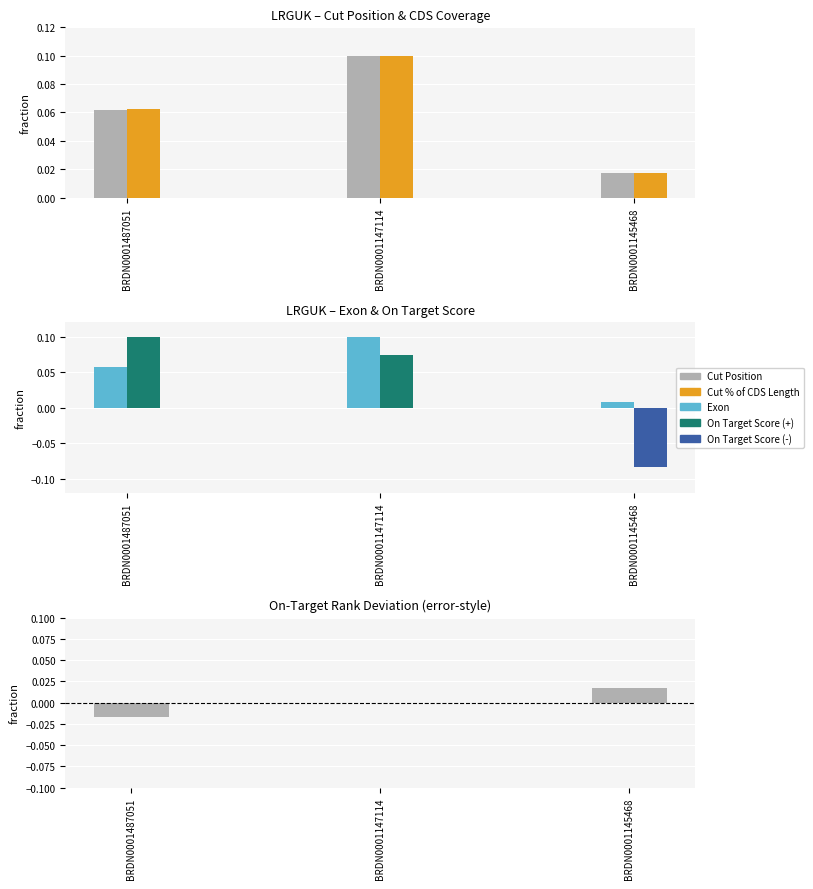

Is the value of Exon at BRDN0001487051 greater than the value of On-Target Rank (deviation) at BRDN0001487051?

Yes